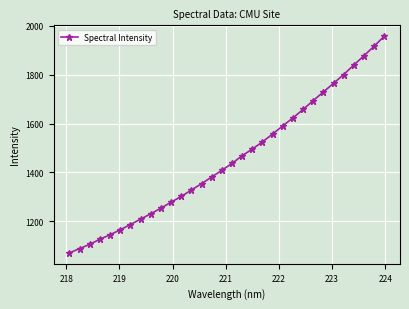

What is the value of the 24th point from the left?

1657.8